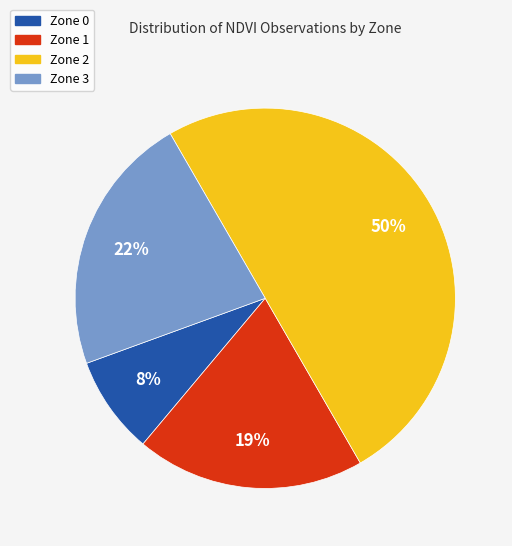

What is the largest slice in the pie chart?

Zone 2